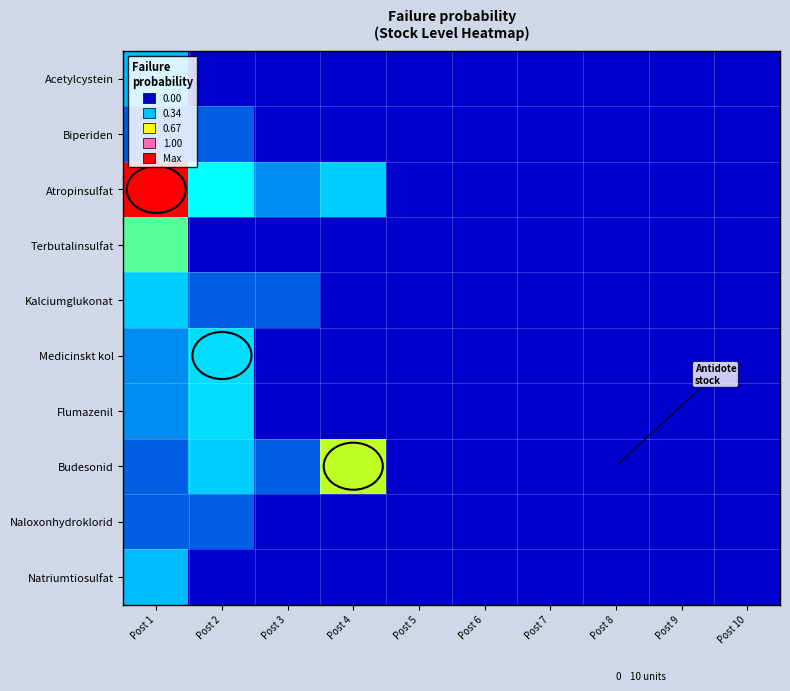

Which series has the widest spread of values?

Atropinsulfat